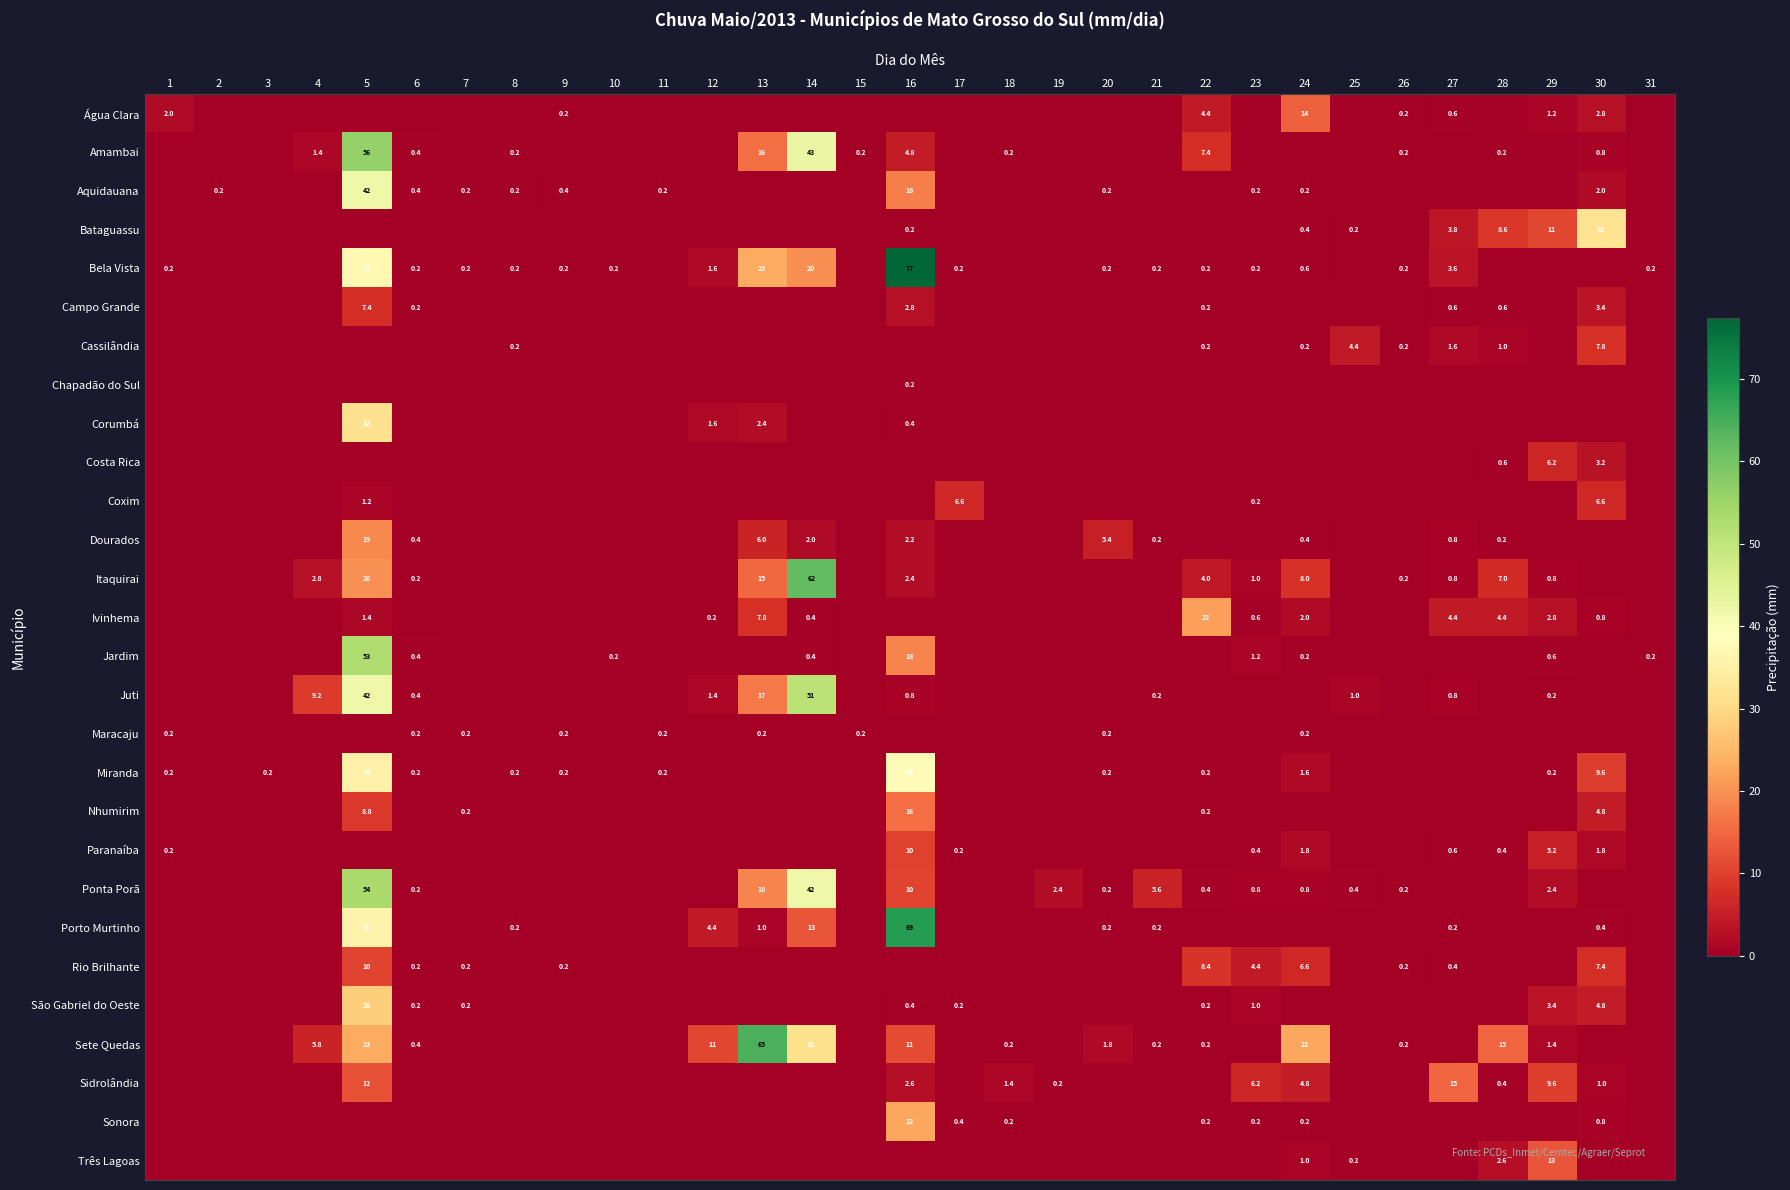

The value of Corumbá at 16 is 0.4. True or false?

True